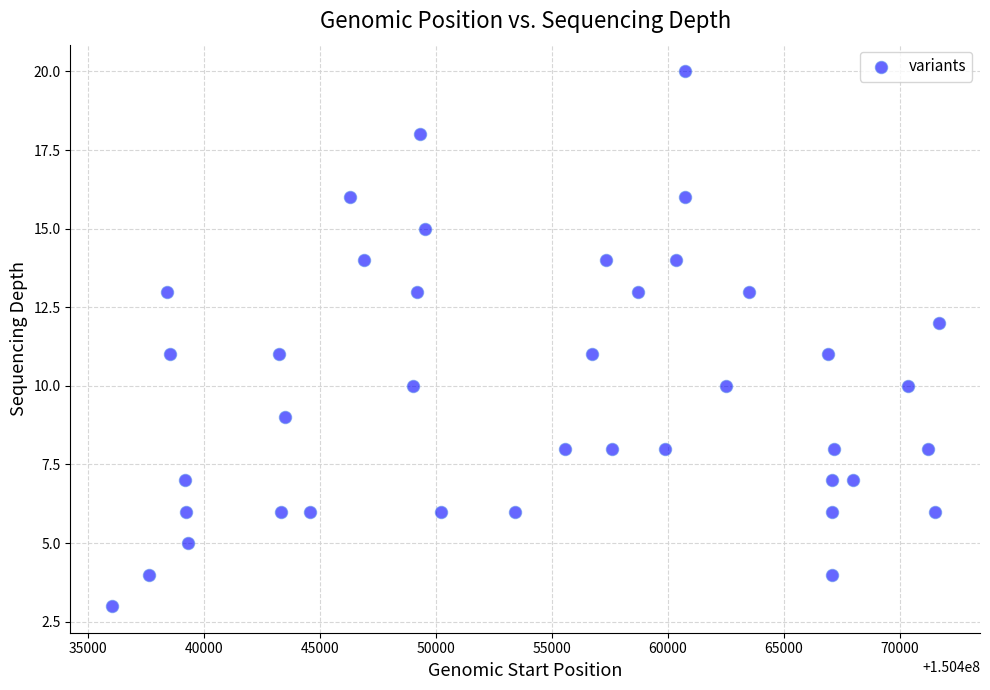

What is the range of X values (max minus min)?

35657